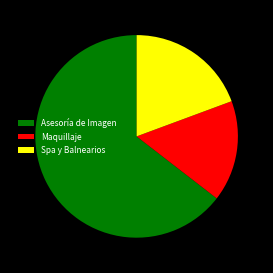

Is there any slice that represents more than half of the pie?

Yes